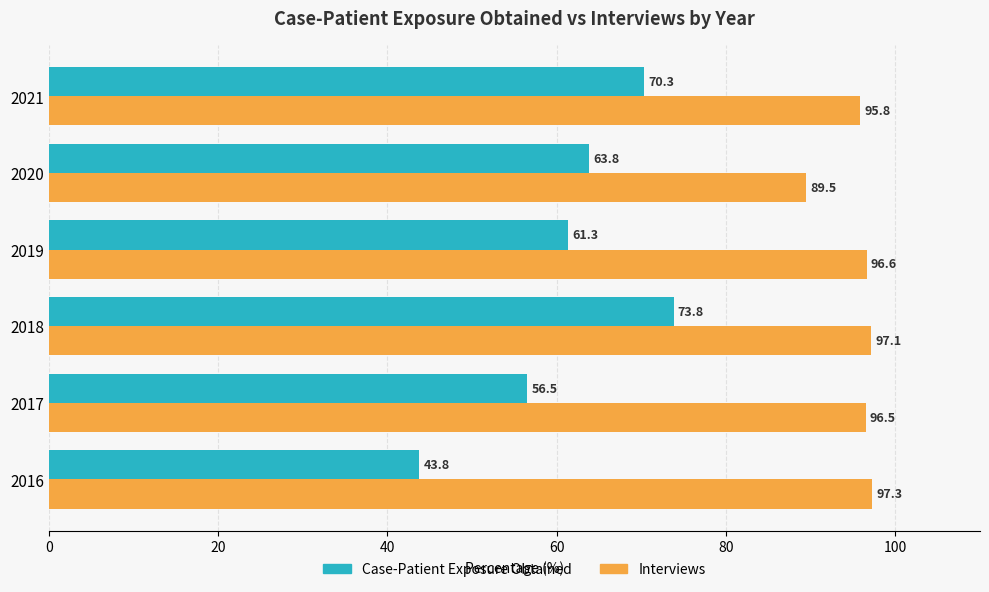

What is the greatest value displayed?

97.3